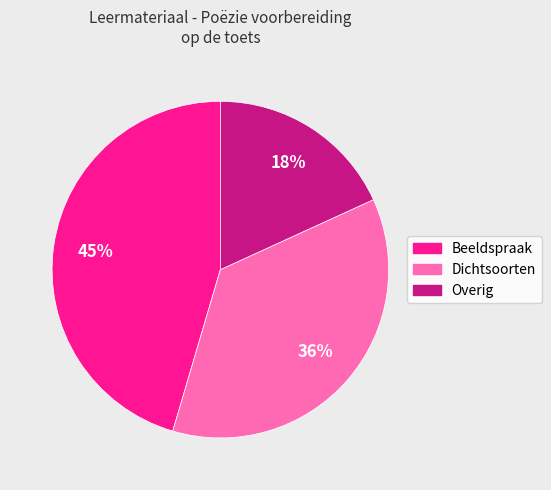

To the nearest percent, what is the average slice percentage?

33%